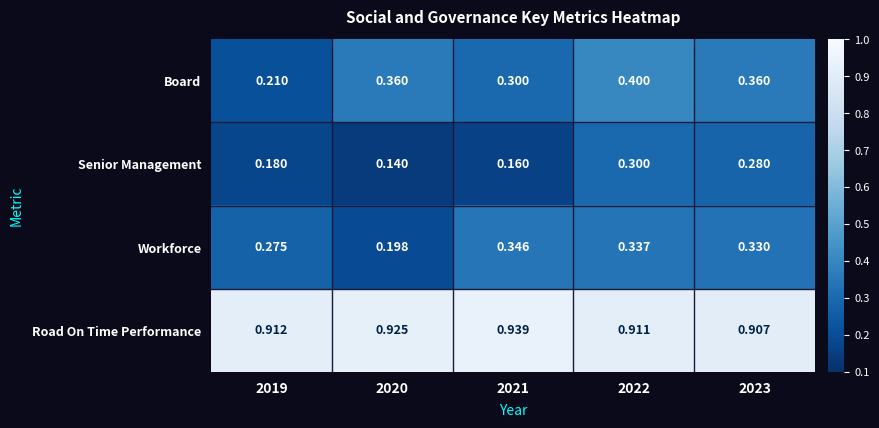

Rank the series by their maximum value, from highest to lowest.

Road On Time Performance, Board, Workforce, Senior Management